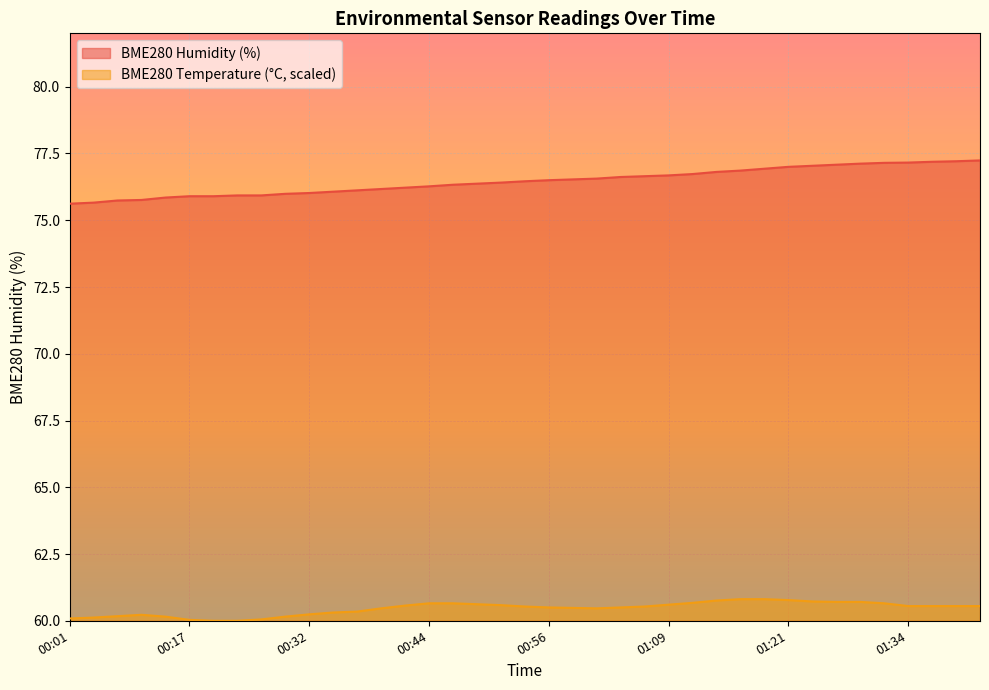

True or false: BME280_temperature and BME280_humidity cross at least once.

False